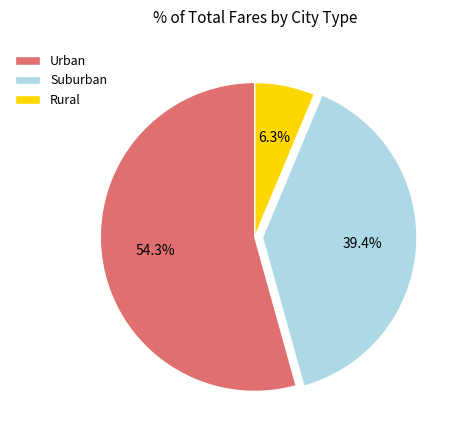

Count the number of slices in the pie.

3